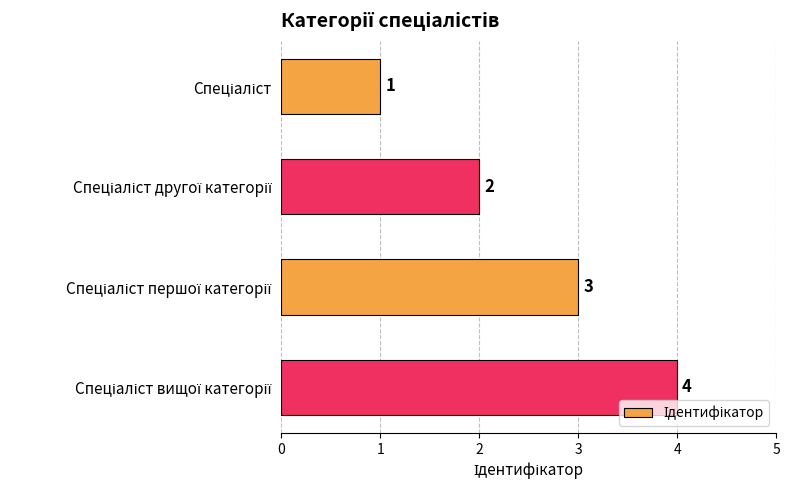

What is the difference between the maximum and minimum values?

3